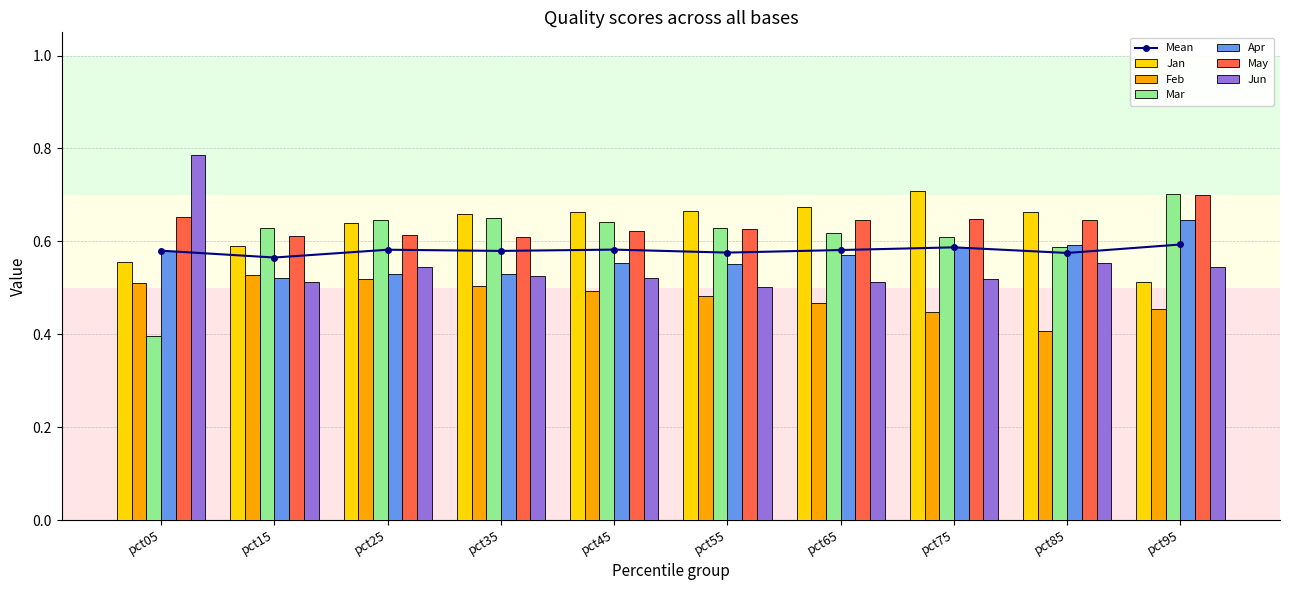

What is the value of the Mar bar at the 5th from the left?

0.6